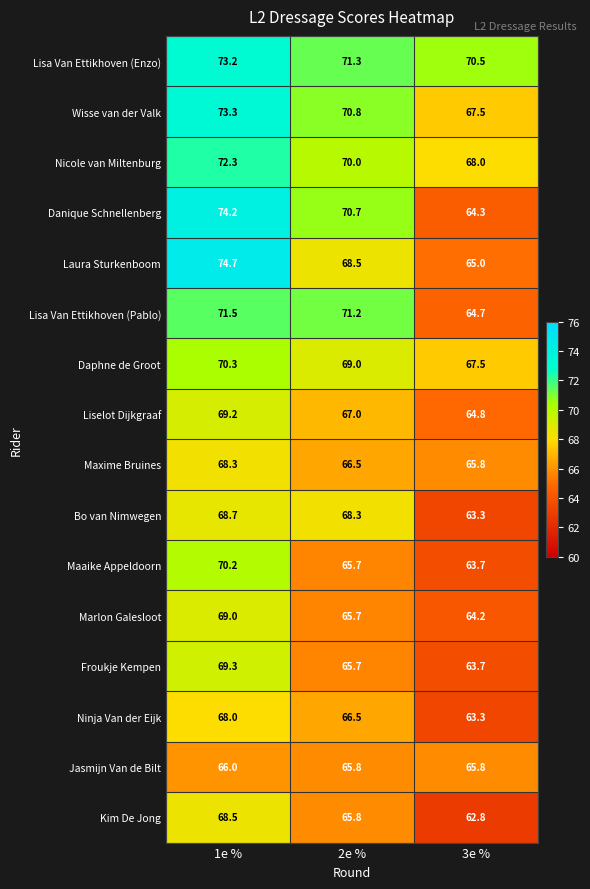

Where is Kim De Jong nearest to the value 65?

2e %